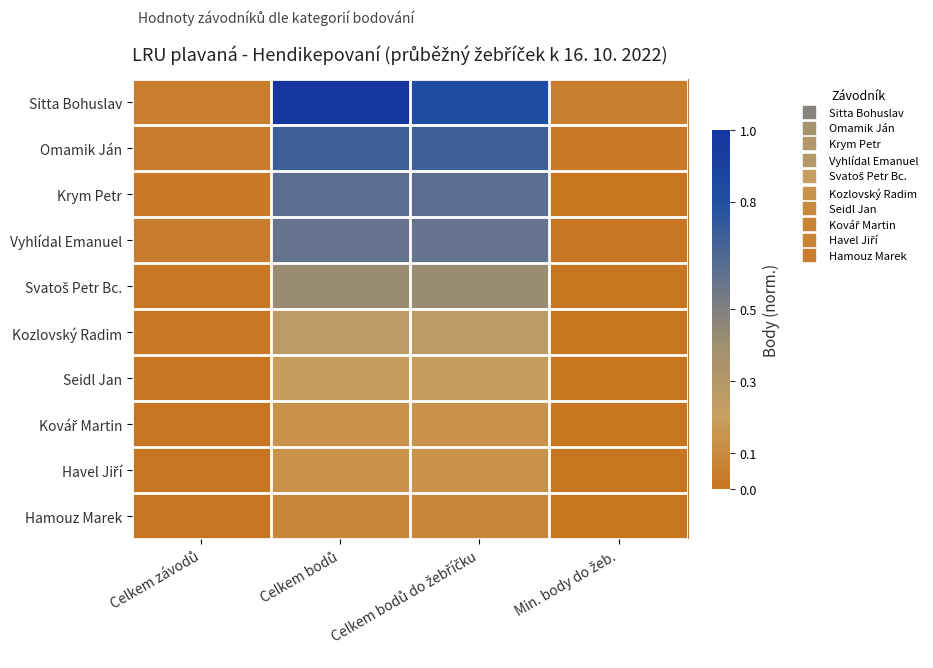

Which series has the widest spread of values?

Sitta Bohuslav